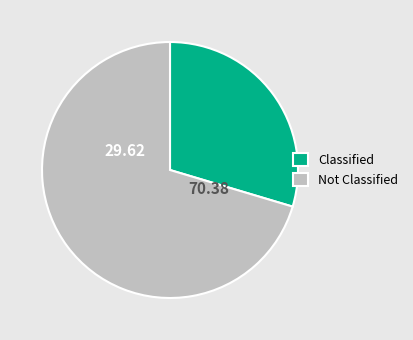

Between Classified and Not Classified, which is larger?

Not Classified